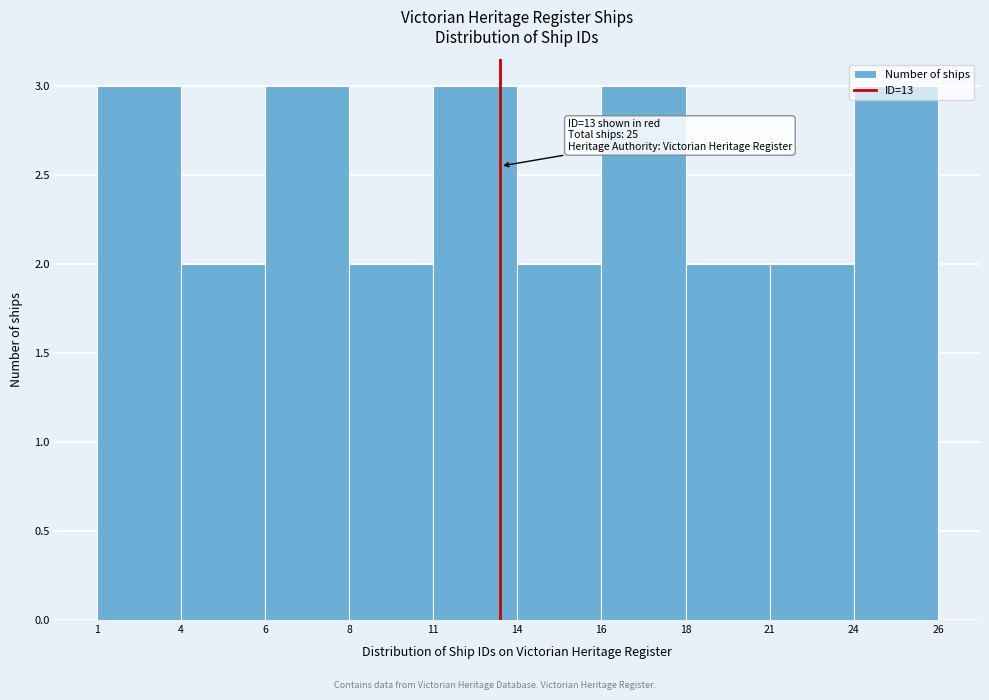

What is the sum of all values?

25